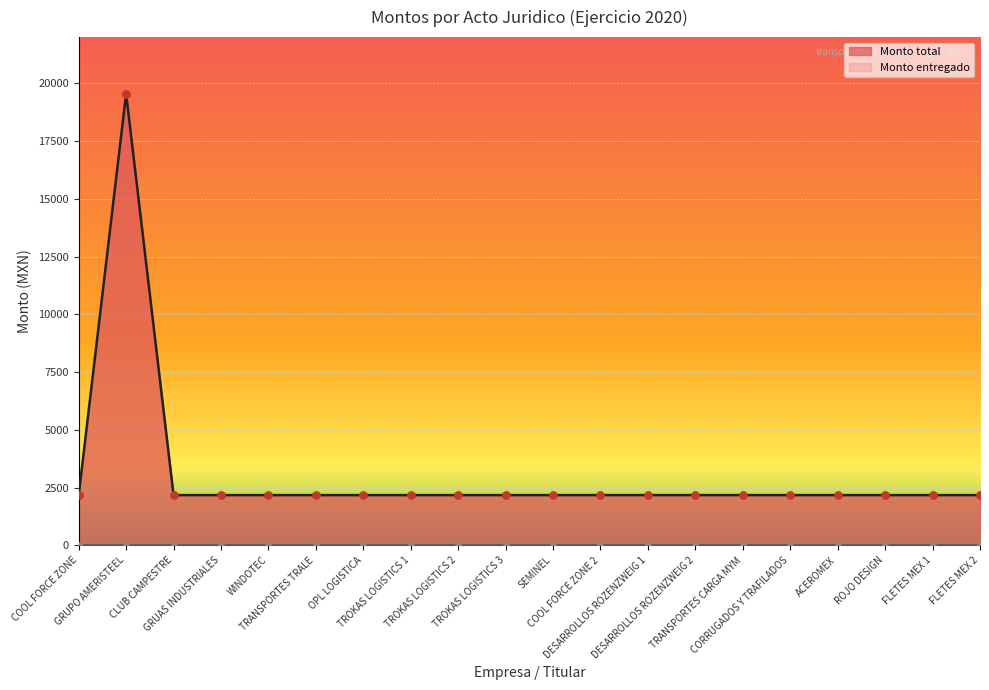

What is the ratio of the value at TROKAS LOGISTICS 2 to the value at CLUB CAMPESTRE?

1.0